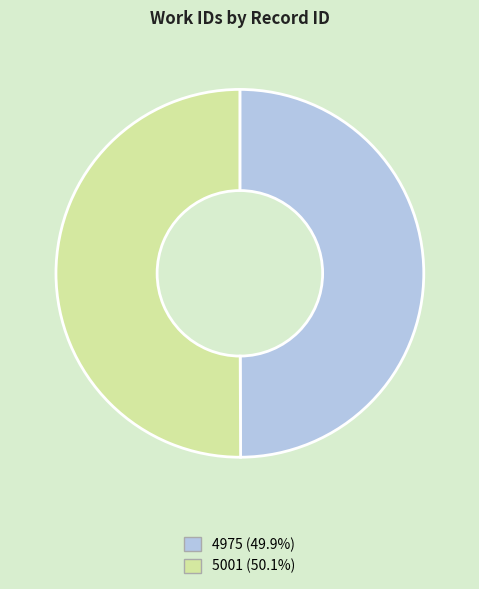

What is the ratio of the value at 5001 to the value at 4975?

1.0